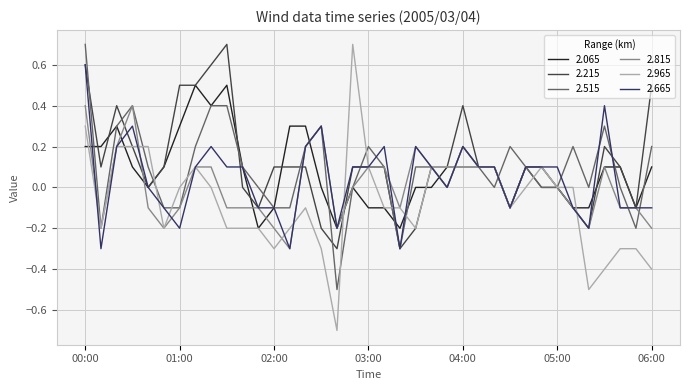

Which series has the widest spread of values?

2.965